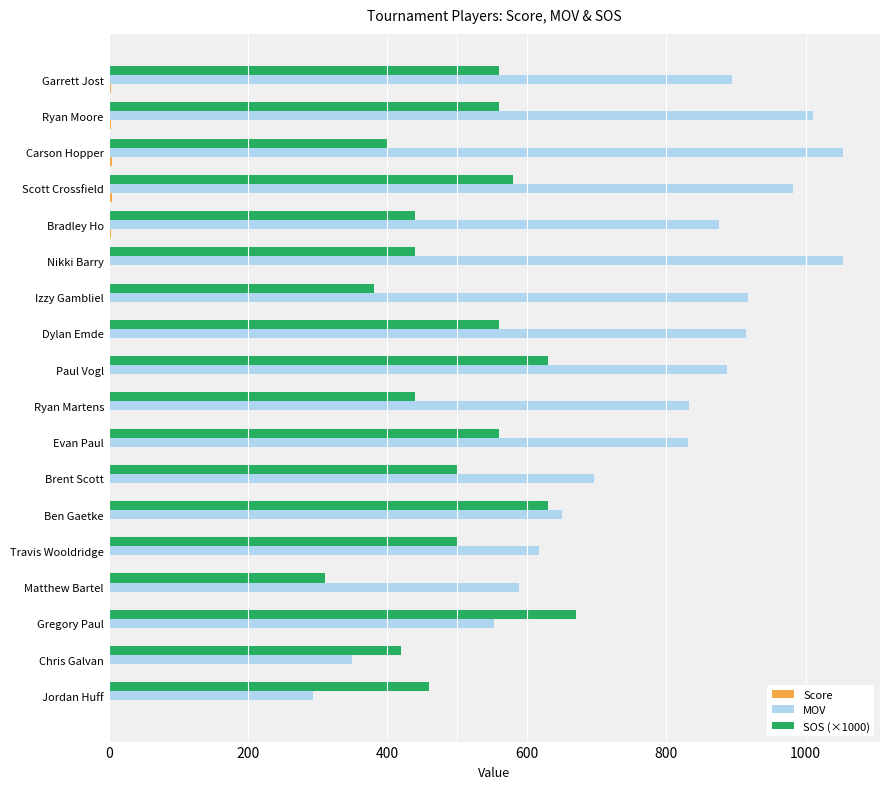

What is the sum of all MOV values?

14000